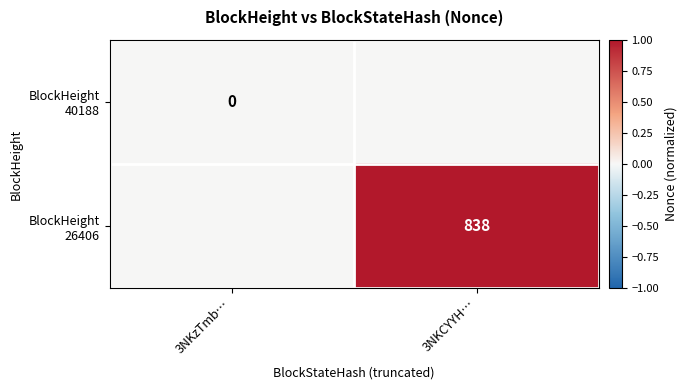

True or false: BlockHeight 26406 has a value of 0 at 3NKzTmb….

True